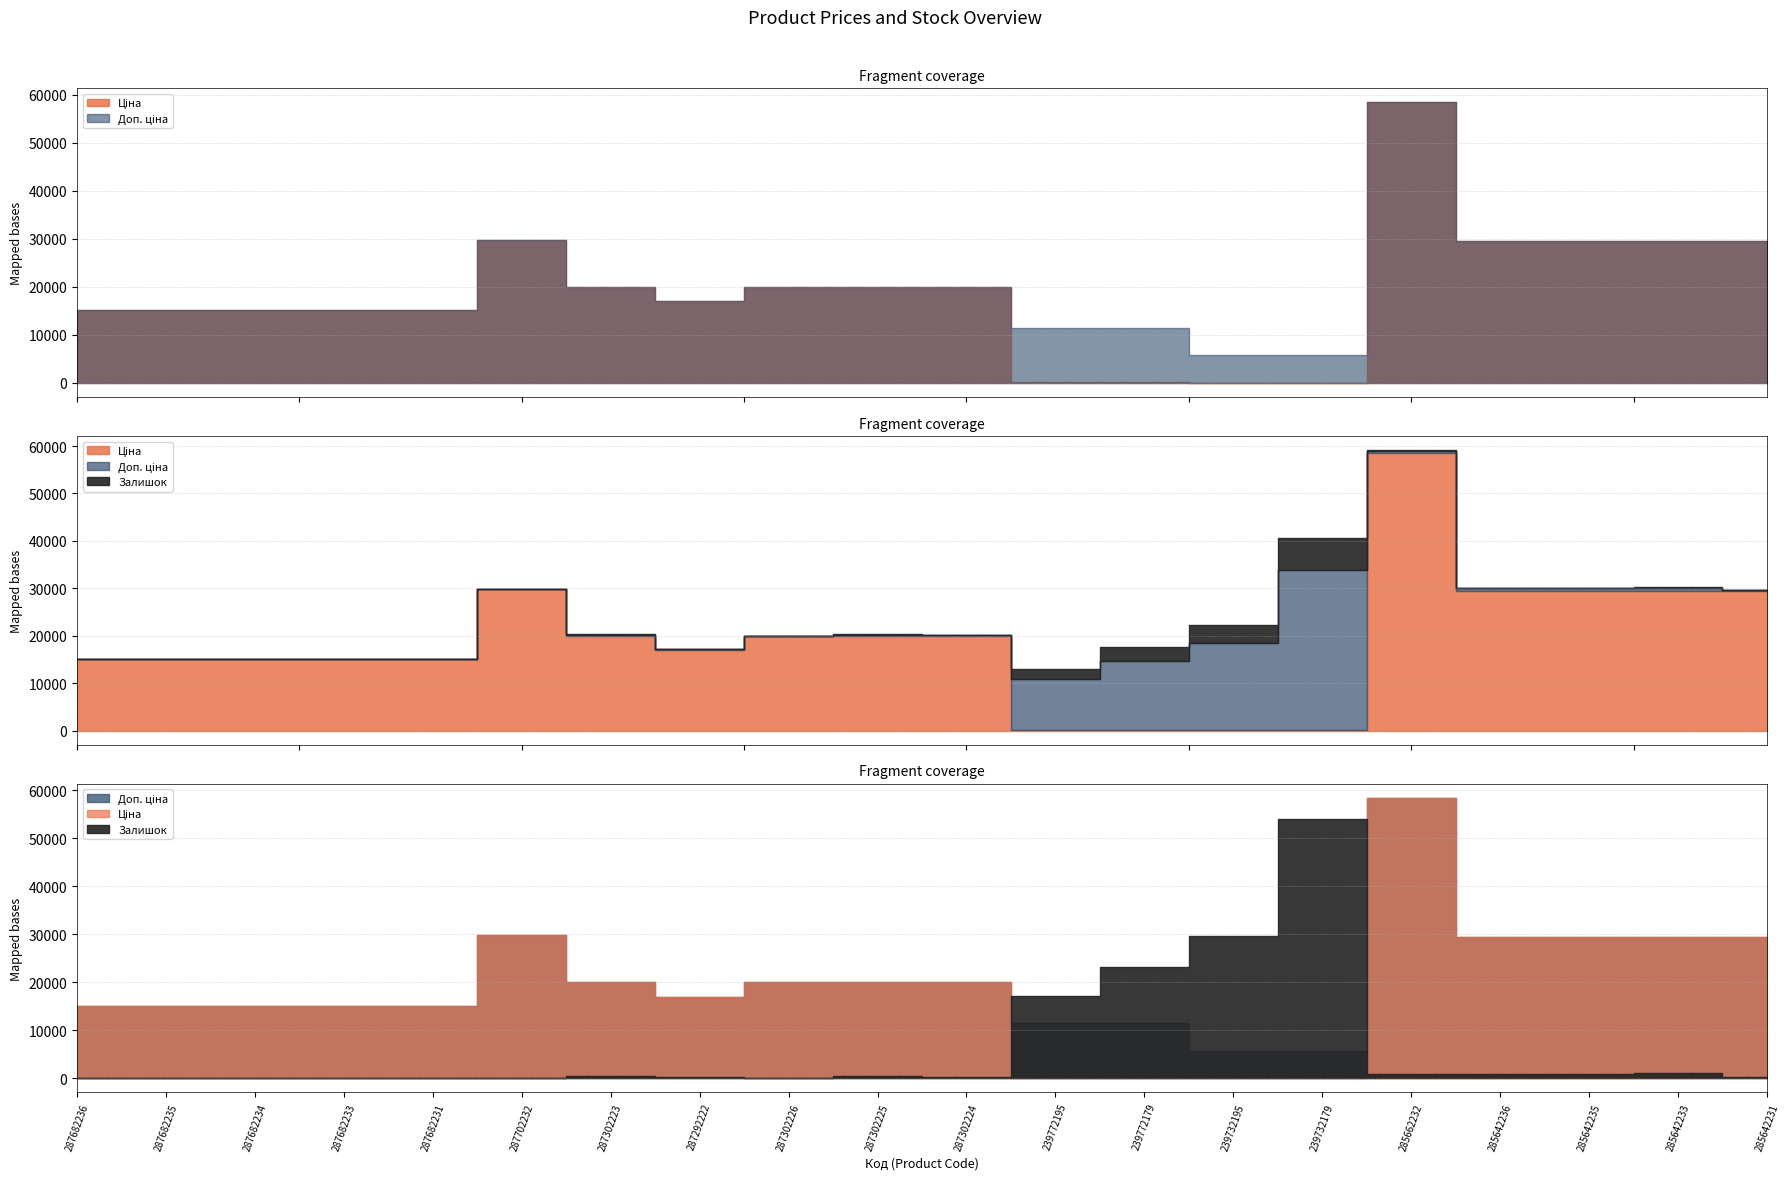

Reading right to left, transcribe all the data shown in this chart.

Ціна: 285642231=29491.5	285642233=29491.5	285642235=29491.5	285642236=29491.5	285662232=58426.5	239732179=57.0	239732195=57.0	239772179=114.1	239772195=114.1	287302224=19964.2	287302225=19964.2	287302226=19964.2	287292222=16976.3	287302223=19964.2	287702232=29747.2	287682231=15120.0	287682233=15120.0	287682234=15120.0	287682235=15120.0	287682236=15120.0
Доп. ціна: 285642231=29491.5	285642233=29491.5	285642235=29491.5	285642236=29491.5	285662232=58426.5	239732179=5705.0	239732195=5705.0	239772179=11410.0	239772195=11410.0	287302224=19964.2	287302225=19964.2	287302226=19964.2	287292222=16976.3	287302223=19964.2	287702232=29747.2	287682231=15120.0	287682233=15120.0	287682234=15120.0	287682235=15120.0	287682236=15120.0
Залишок: 285642231=4.0	285642233=13.0	285642235=11.0	285642236=11.0	285662232=12.0	239732179=676.0	239732195=370.0	239772179=290.0	239772195=215.0	287302224=3.0	287302225=5.0	287302226=1.0	287292222=4.0	287302223=5.0	287702232=0.0	287682231=0.0	287682233=0.0	287682234=0.0	287682235=0.0	287682236=0.0